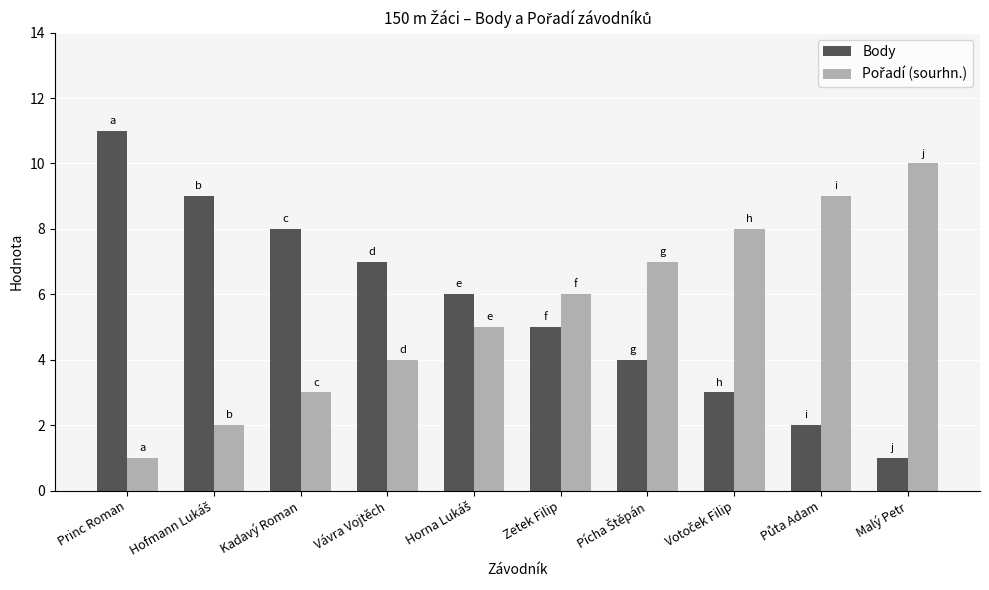

What is the average value of the Body series?

6